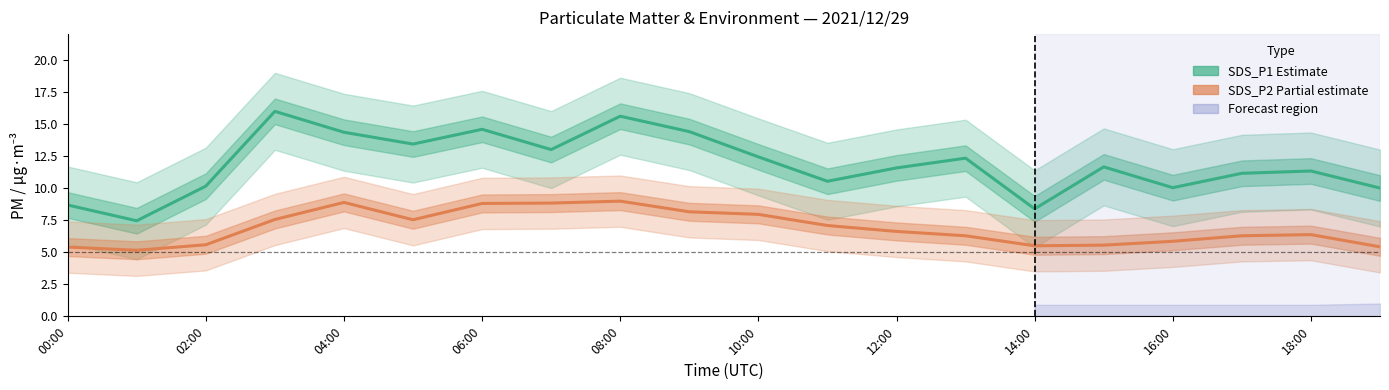

Reading right to left, transcribe all the data shown in this chart.

SDS_P1 (Estimate): 10.0	11.3	11.2	10.0	11.7	8.4	12.3	11.6	10.5	12.4	14.4	15.6	13.0	14.6	13.4	14.3	16.0	10.2	7.5	8.7
SDS_P2 (Partial estimate): 5.4	6.4	6.3	5.8	5.5	5.5	6.3	6.6	7.1	8.0	8.2	9.0	8.8	8.8	7.5	8.9	7.5	5.6	5.2	5.4